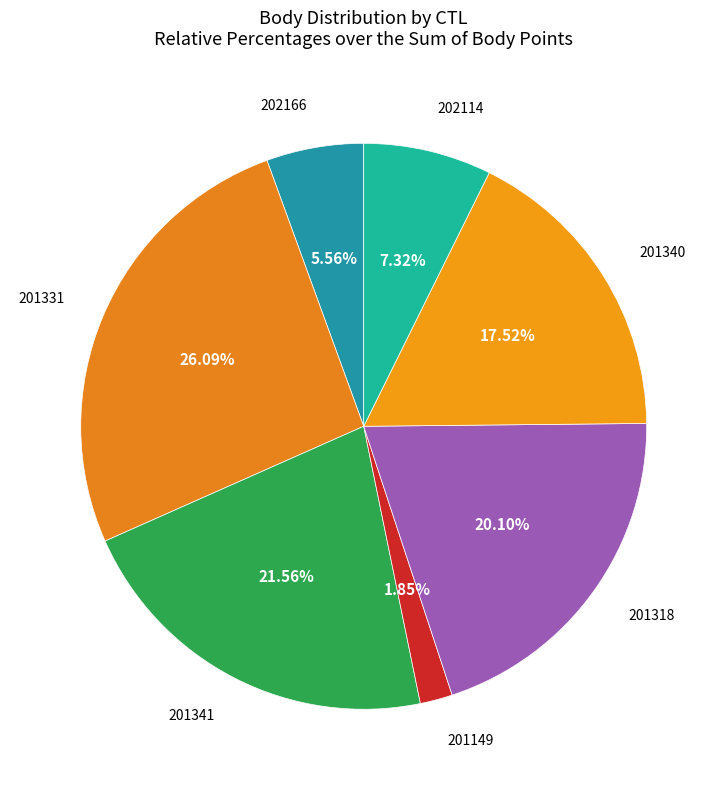

What is the smallest slice in the pie chart?

201149